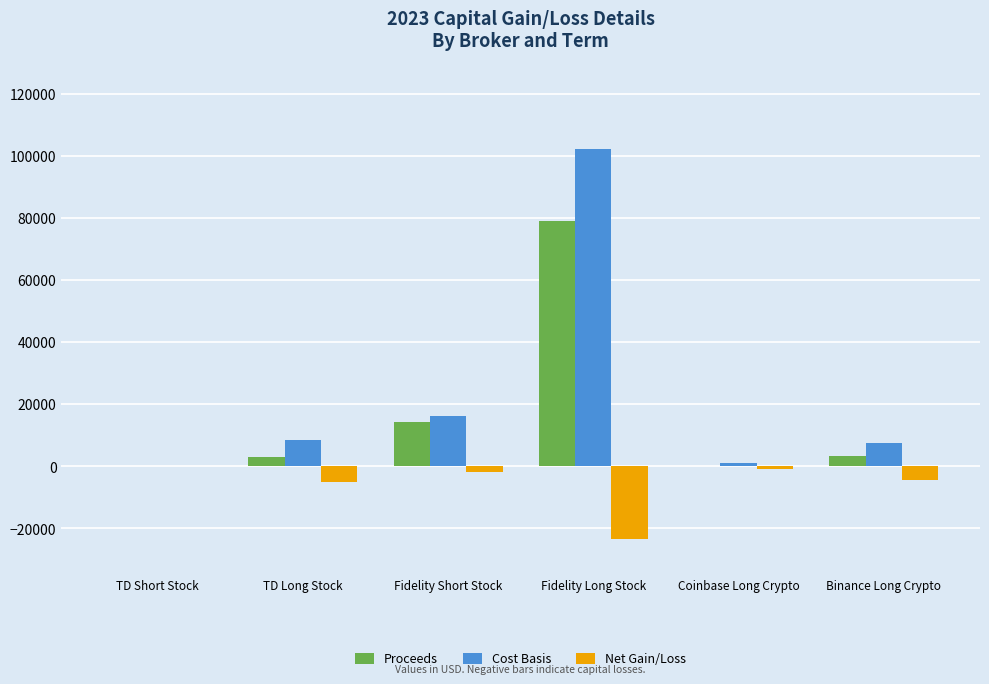

What is the total value across all series at Fidelity Long Stock?

157781.5